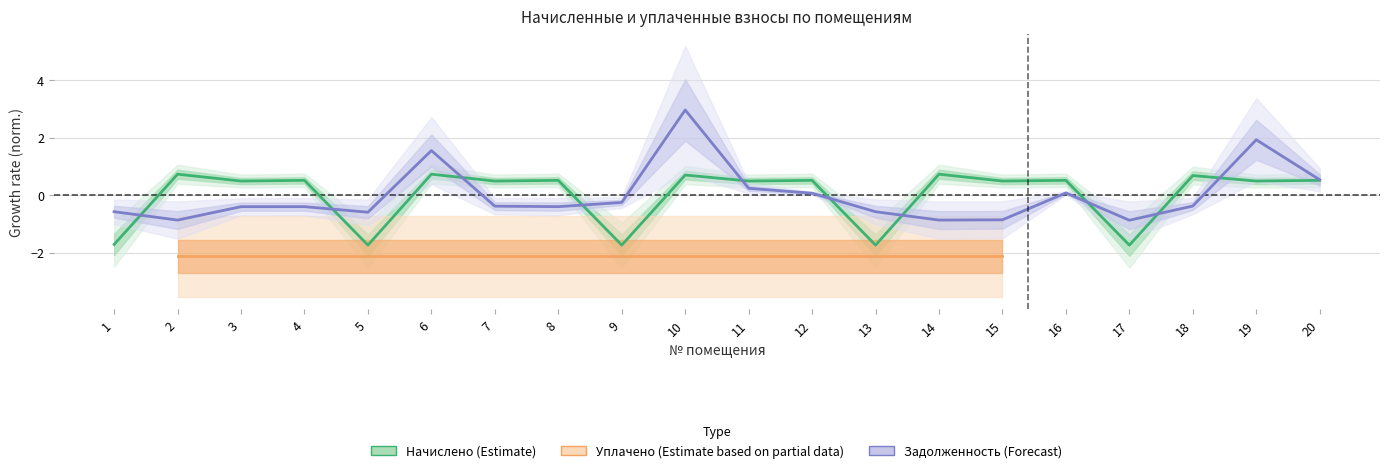

At which category does начислено reach its first local valley?

3